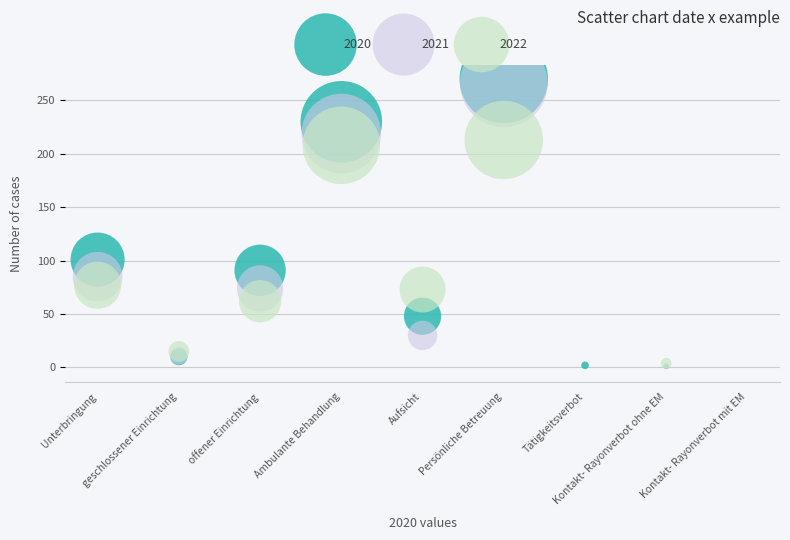

Across all series, what Y value is closest to 135?

101